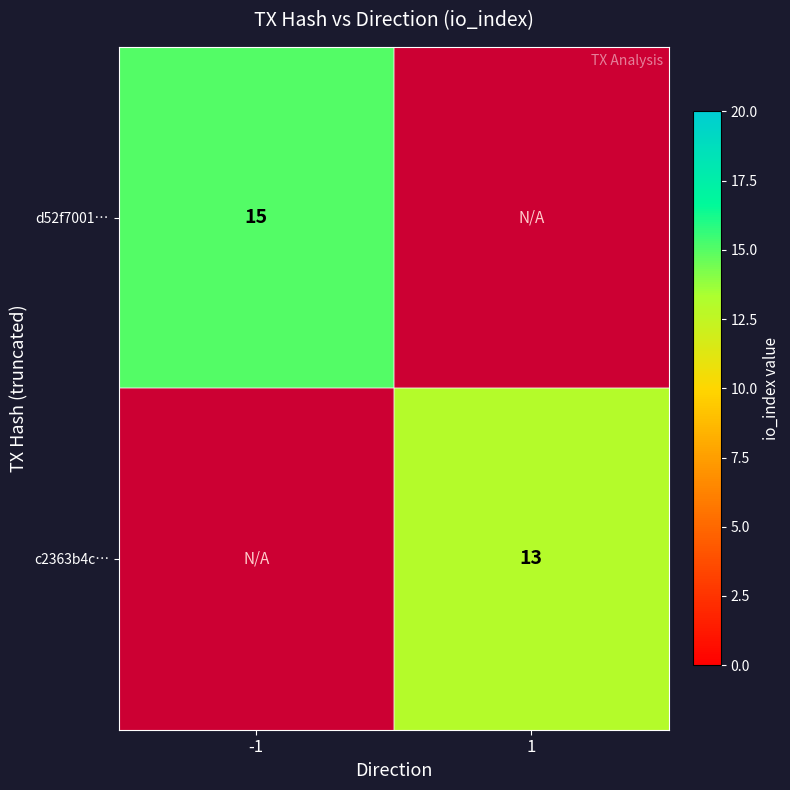

At how many categories does at least one series exceed 13?

1